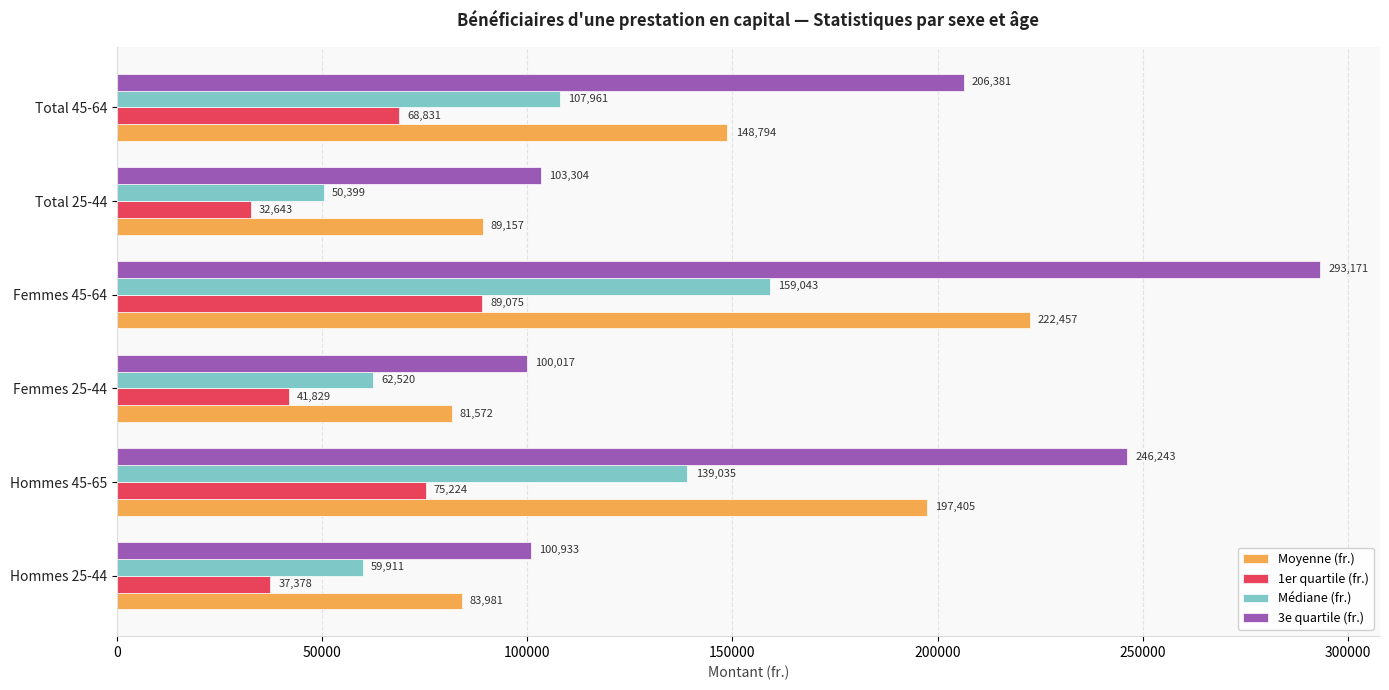

Where is 3e quartile (fr.) nearest to the value 196594?

Total 45-64